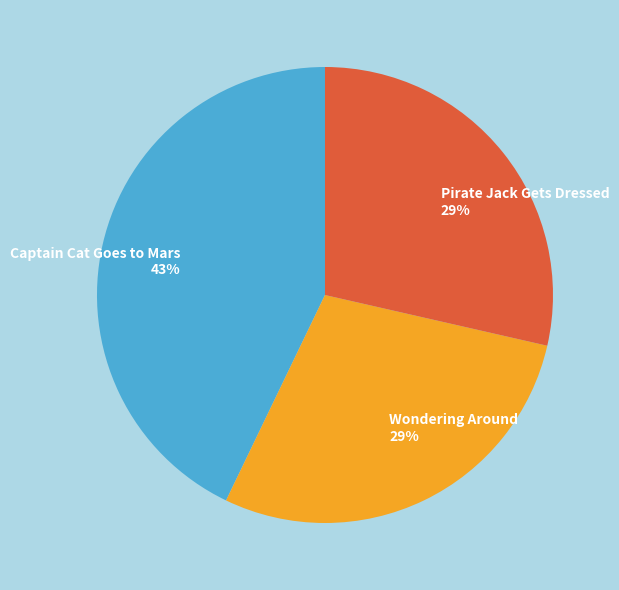

To the nearest percent, what percentage of the pie is Pirate Jack Gets Dressed?

29%